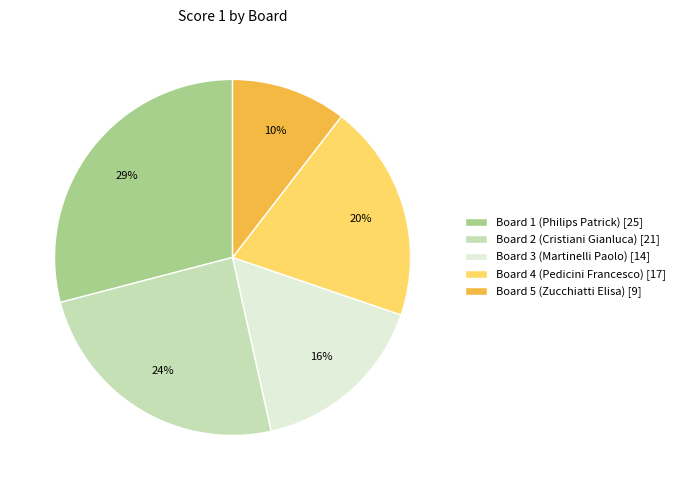

Which category has the biggest portion of the pie?

Board 1 (Philips Patrick)